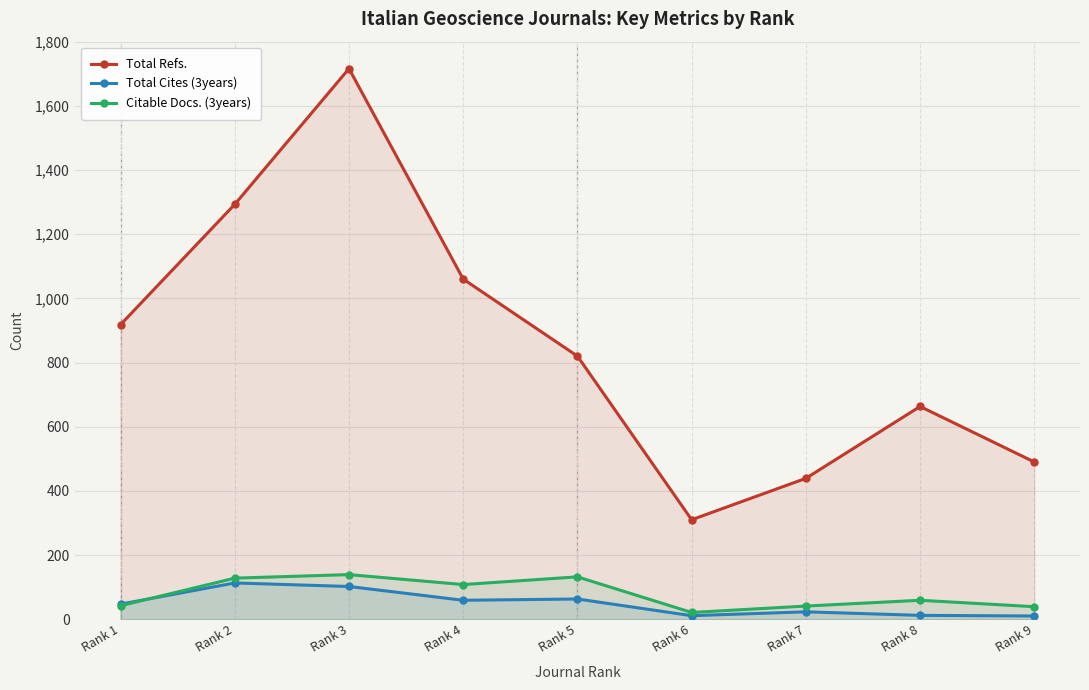

How many lines are shown in the chart?

3